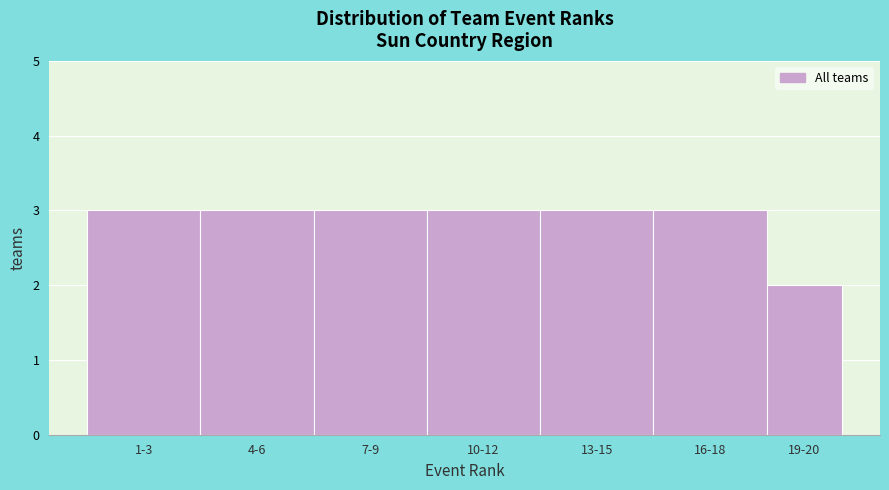

Reading left to right, what are all the values shown in this chart?

1-3=3	4-6=3	7-9=3	10-12=3	13-15=3	16-18=3	19-20=2